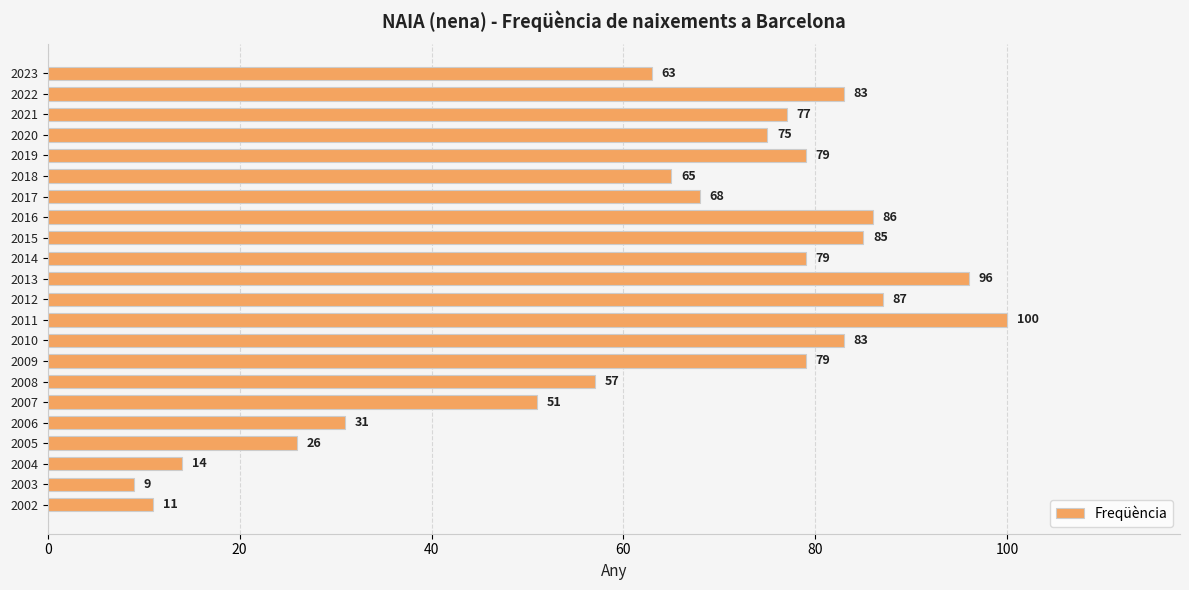

What is the sum of all values?

1404